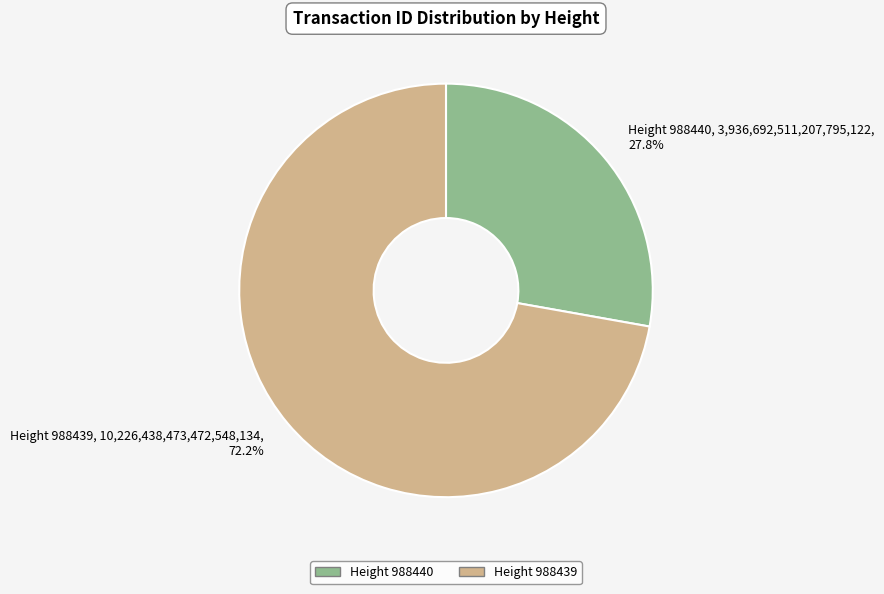

Is there a majority slice in this chart?

Yes